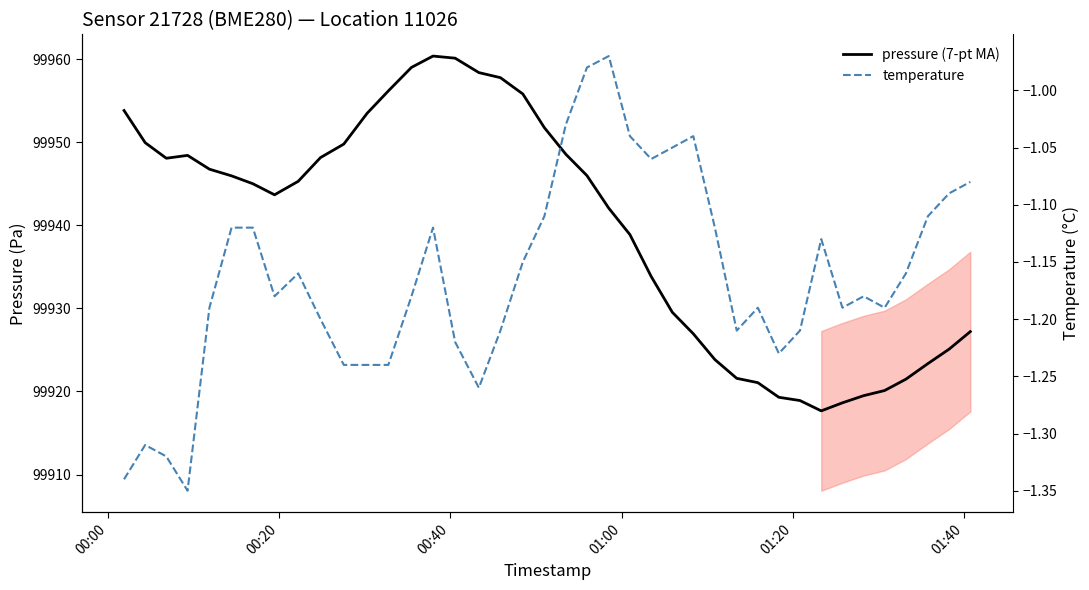

What is the difference between the second highest and minimum values in the pressure (7-pt MA) series?

42.5